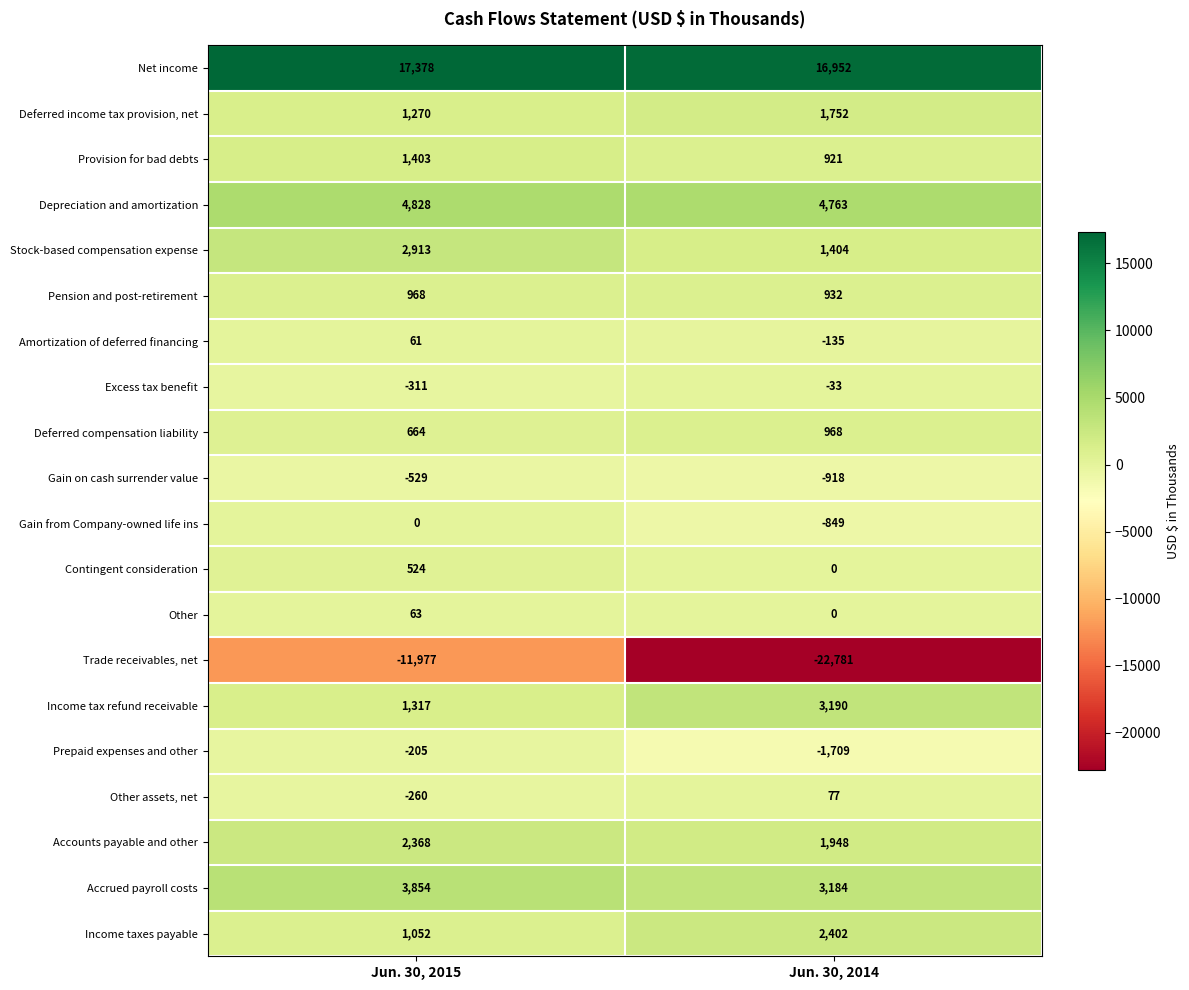

Is the value of Provision for bad debts at Jun. 30, 2014 greater than the value of Deferred compensation liability at Jun. 30, 2015?

Yes